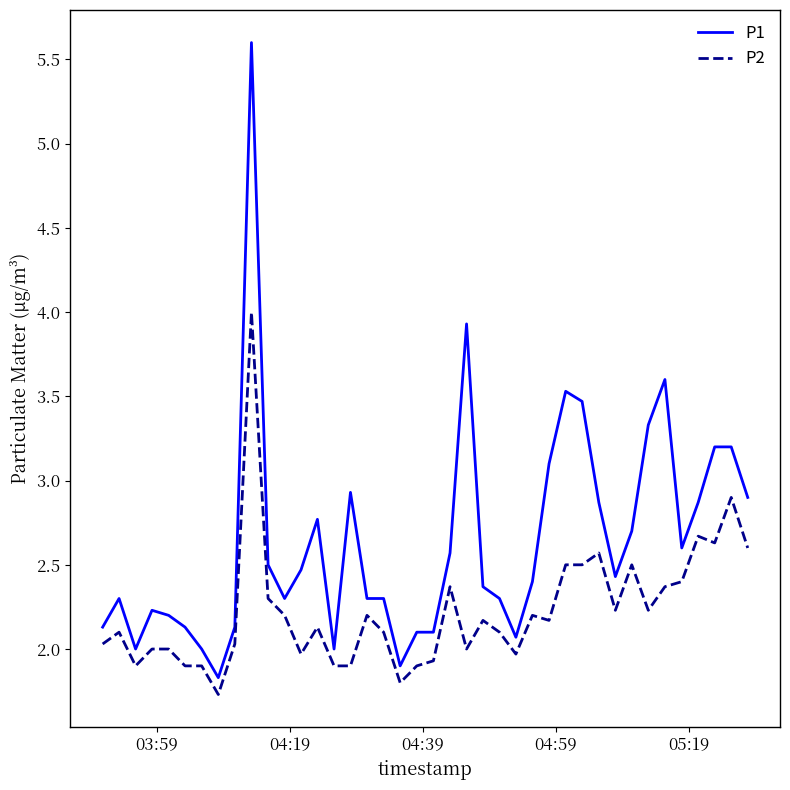

Which series has the largest total across all categories?

P1